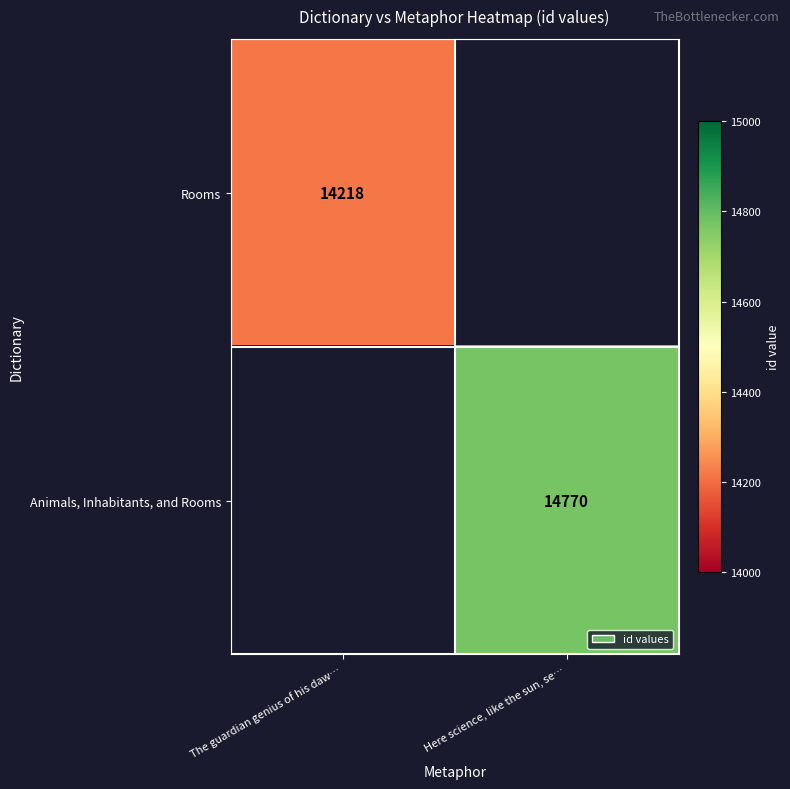

True or false: Rooms has a value of 9772 at The guardian genius of his daw….

False